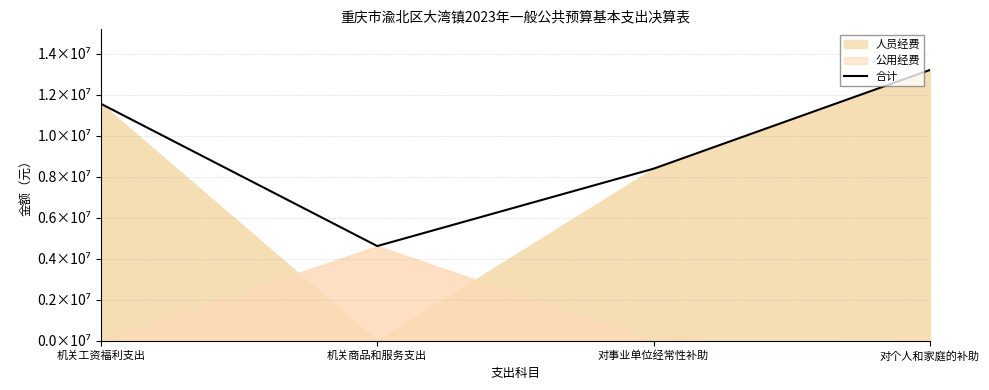

Rank the categories by value from highest to lowest.

对个人和家庭的补助, 机关工资福利支出, 对事业单位经常性补助, 机关商品和服务支出